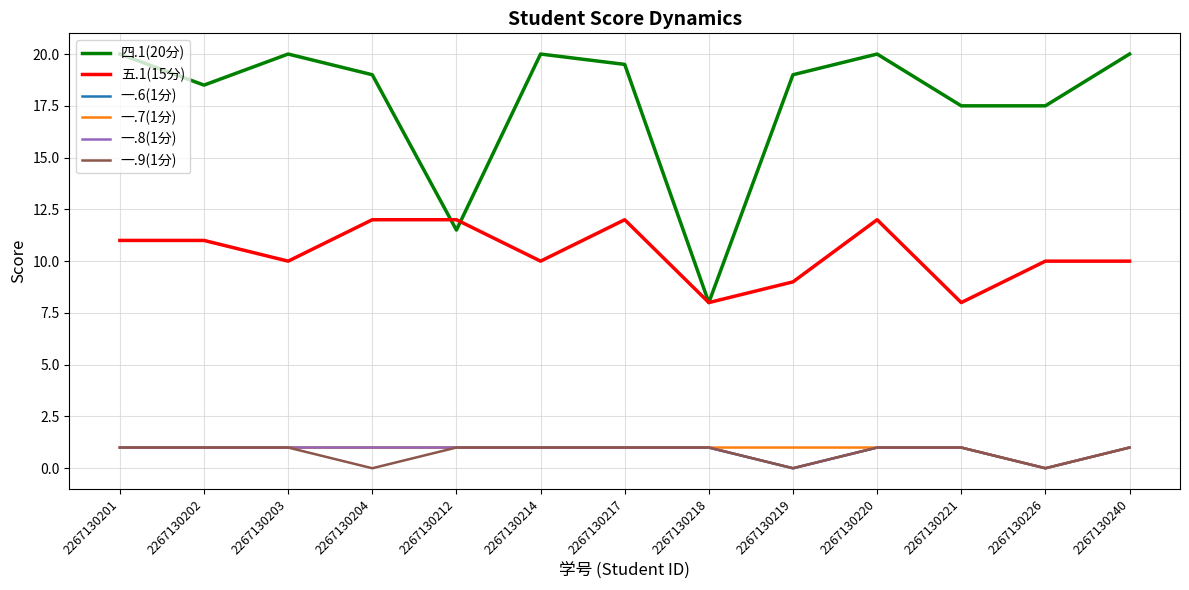

Is this an area chart (filled region under the line)?

No